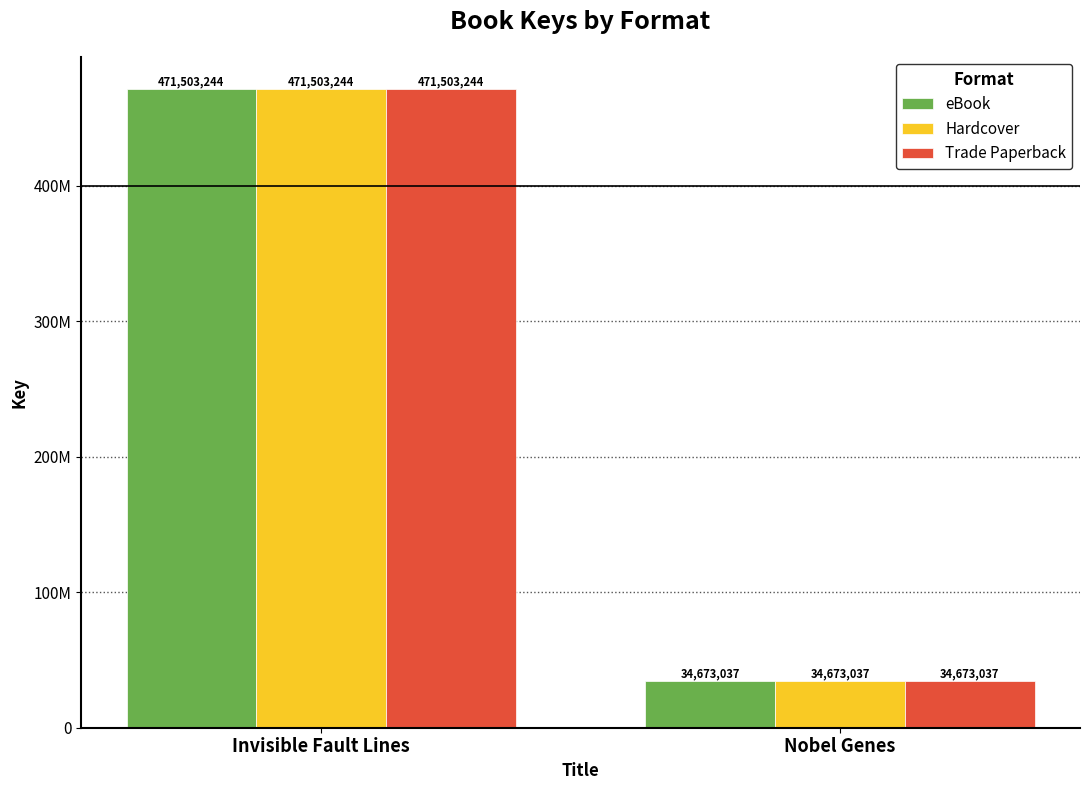

At which label does eBook reach its peak?

Invisible Fault Lines